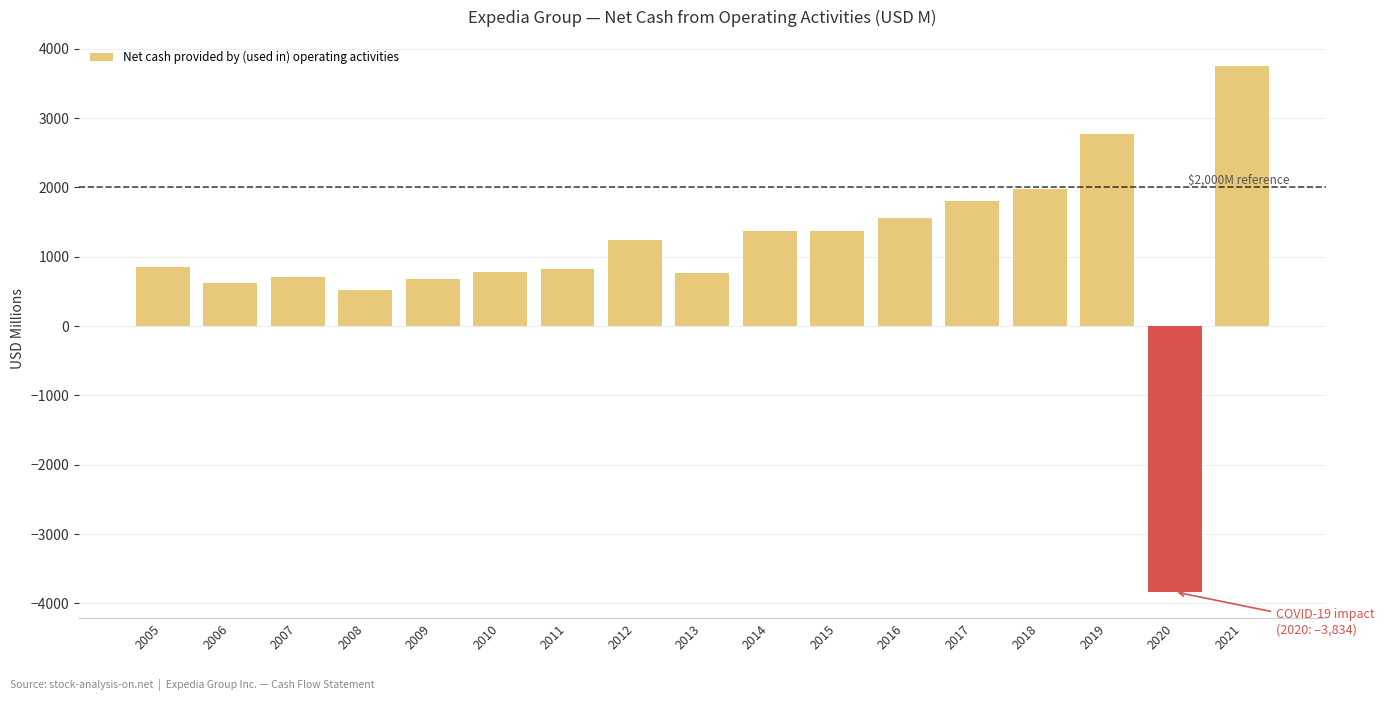

Approximately how many times larger is the value at 2013 compared to 2015?

0.6